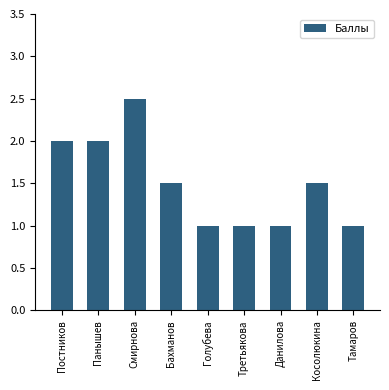

What is the maximum value shown in the chart?

2.5